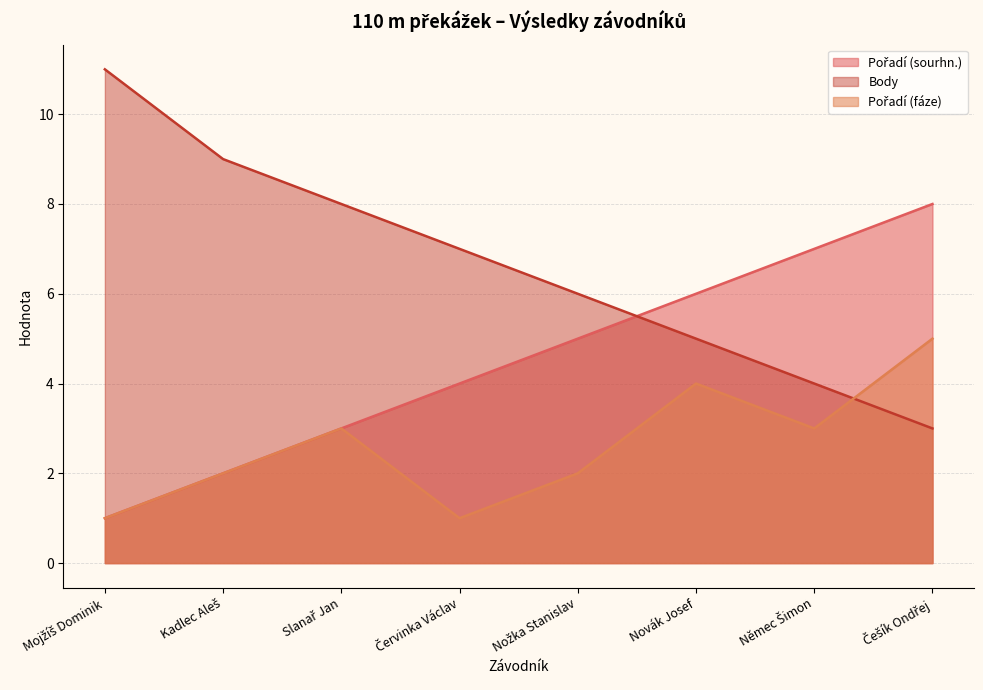

Which series has the widest spread of values?

Body